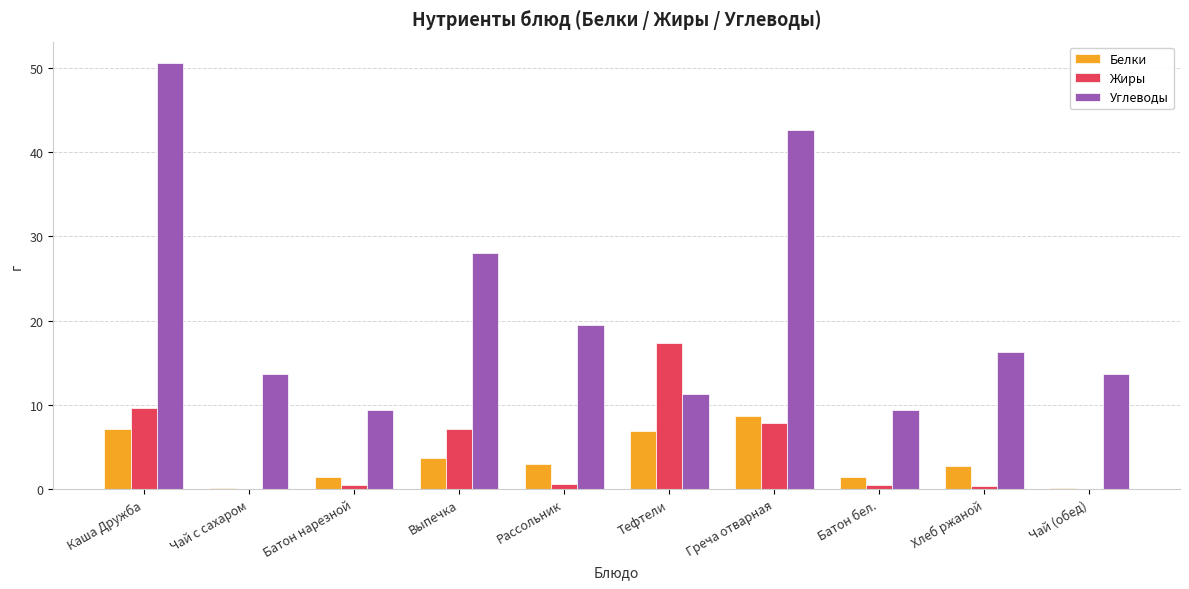

Which series changed the most between Каша Дружба and Рассольник?

Углеводы